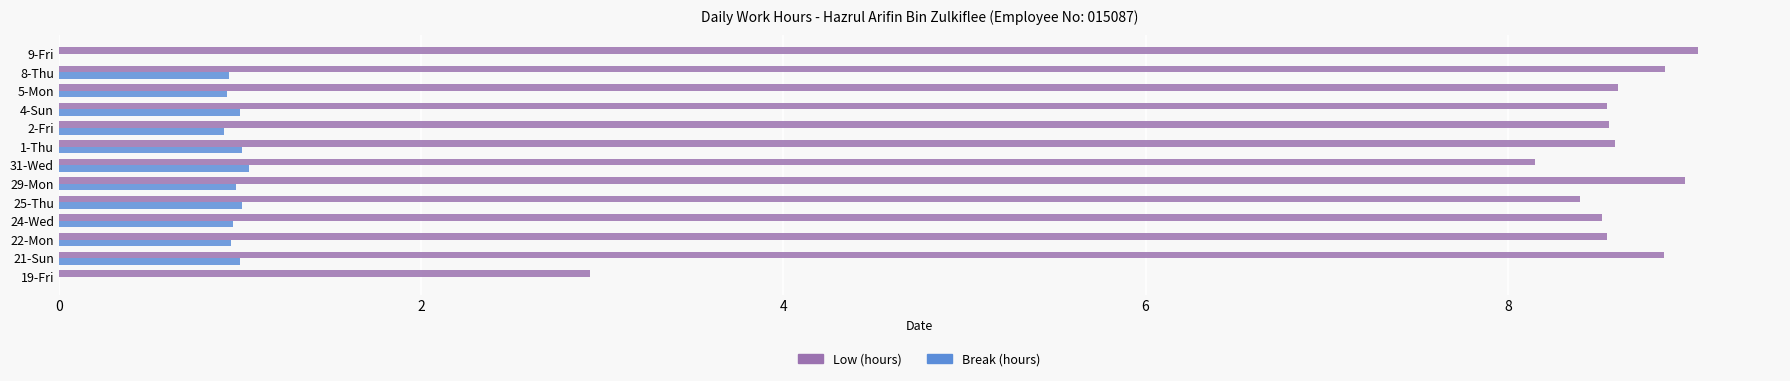

What is the sum of the Break (hours) values at 24-Wed and 9-Fri?

1.0